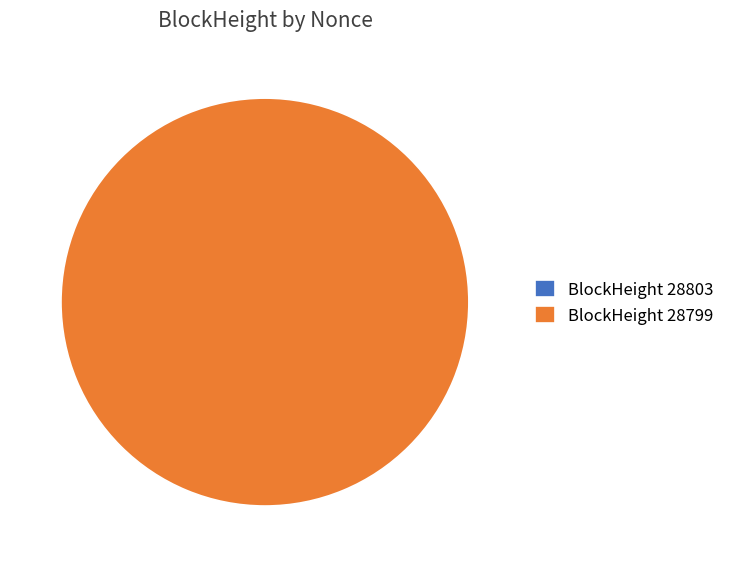

To the nearest percent, what is the difference between the 28799 and 28803 slice percentages?

100%